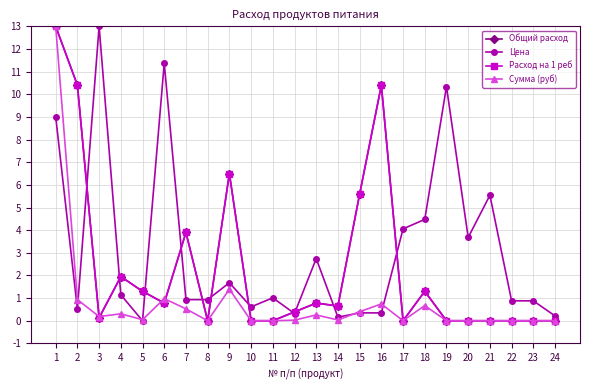

What is the difference between the maximum and minimum values in the Расход на 1 реб series?

13.0